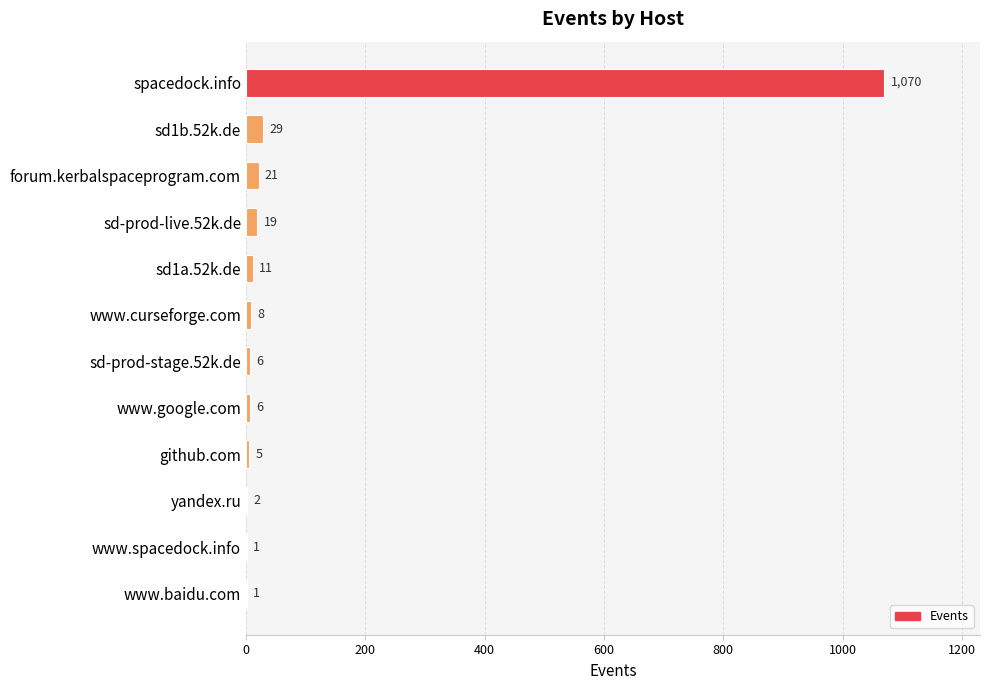

How many distinct data groups are displayed?

1